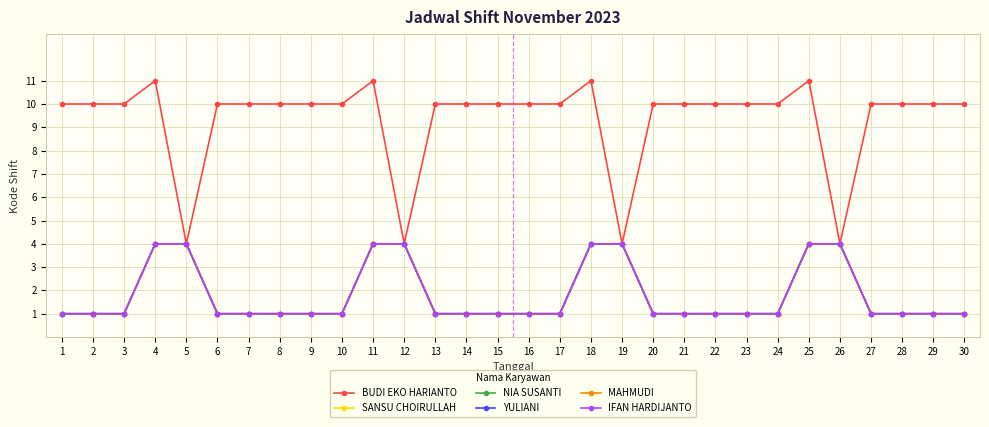

Does the chart have visible grid lines?

Yes